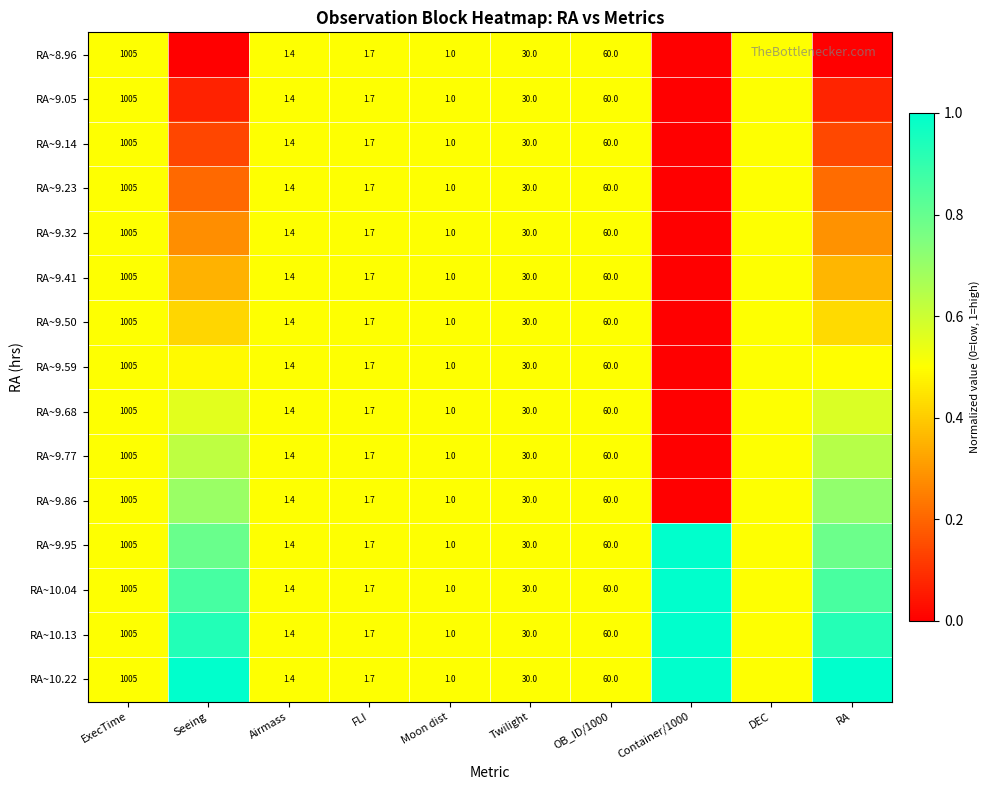

Is the value of RA~9.68 at DEC greater than the value of RA~9.05 at Seeing?

Yes